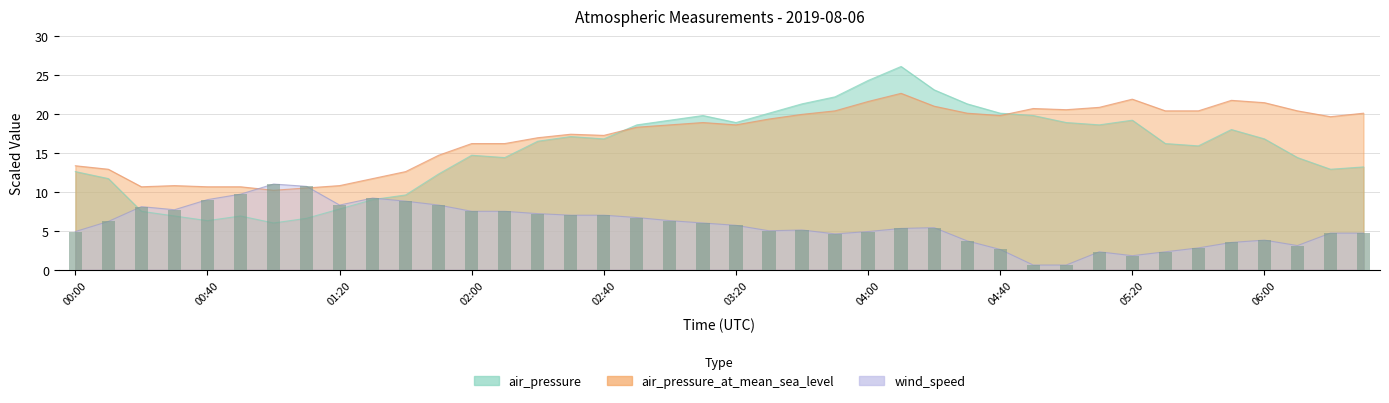

The value of wind_speed at 05:20 is 1.1. True or false?

False